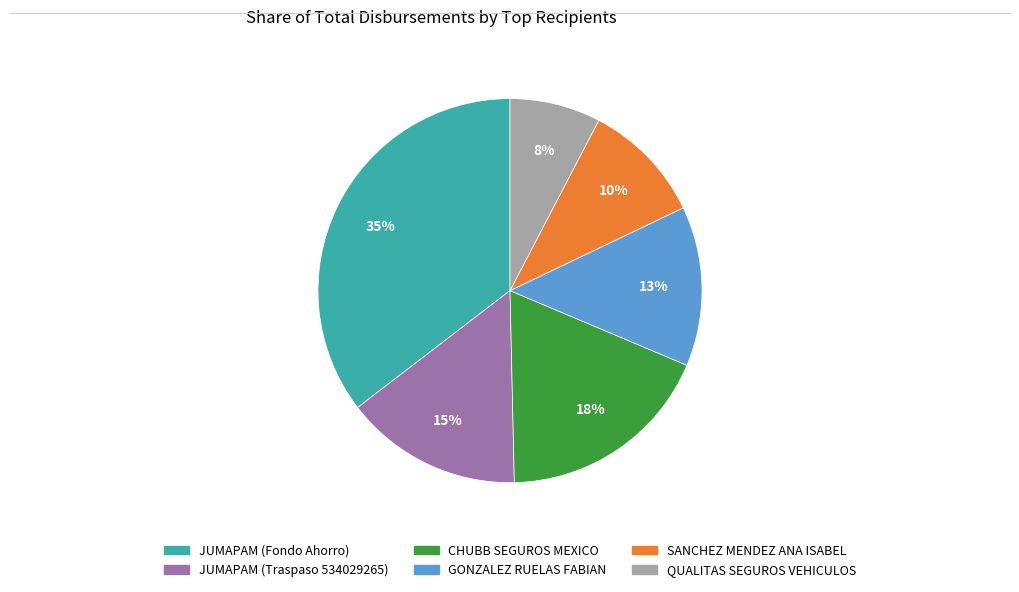

How many segments does this pie chart have?

6